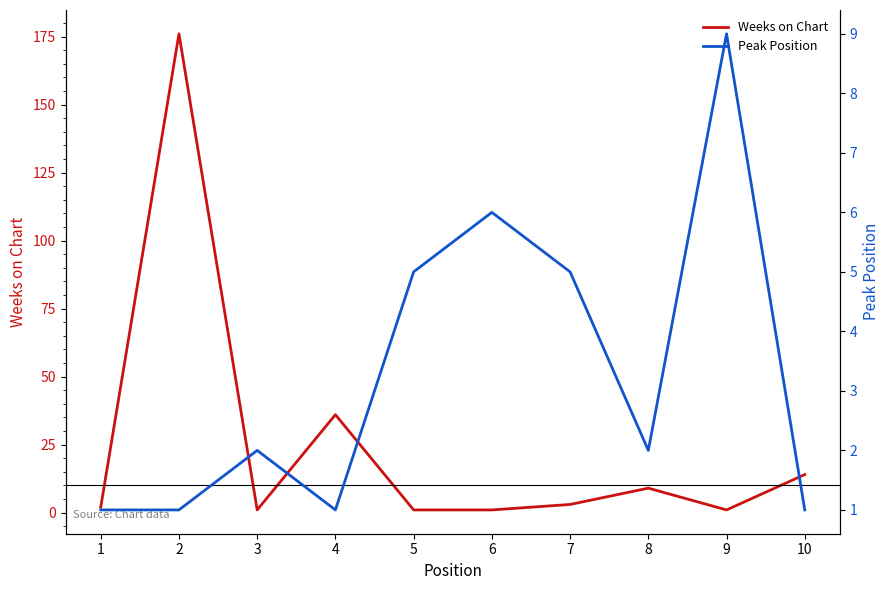

Which series changed the most between 6 and 9?

Peak Position